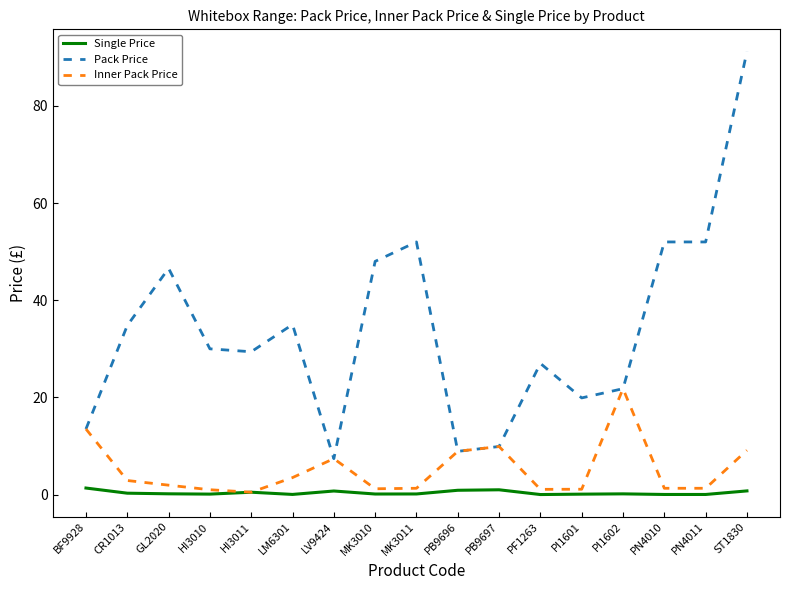

List the series in order of their peak value, highest first.

Pack Price, Inner Pack Price, Single Price